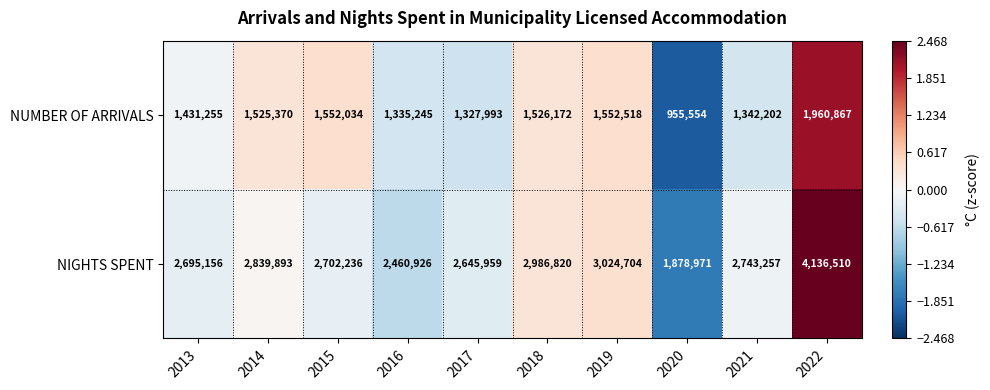

Which series has the largest range (max minus min)?

NIGHTS SPENT